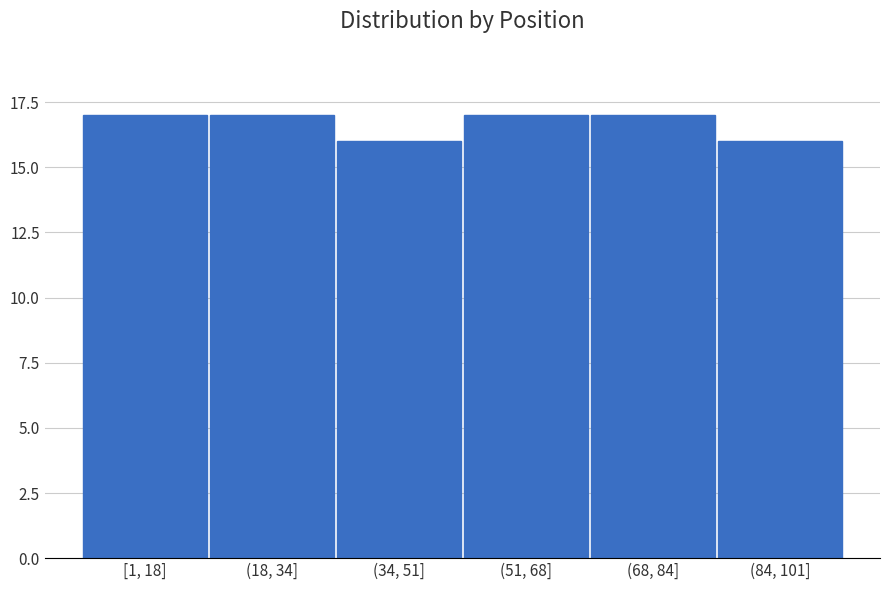

Reading left to right, list all the values displayed in this chart.

[1, 18]=17	(18, 34]=17	(34, 51]=16	(51, 68]=17	(68, 84]=17	(84, 101]=16